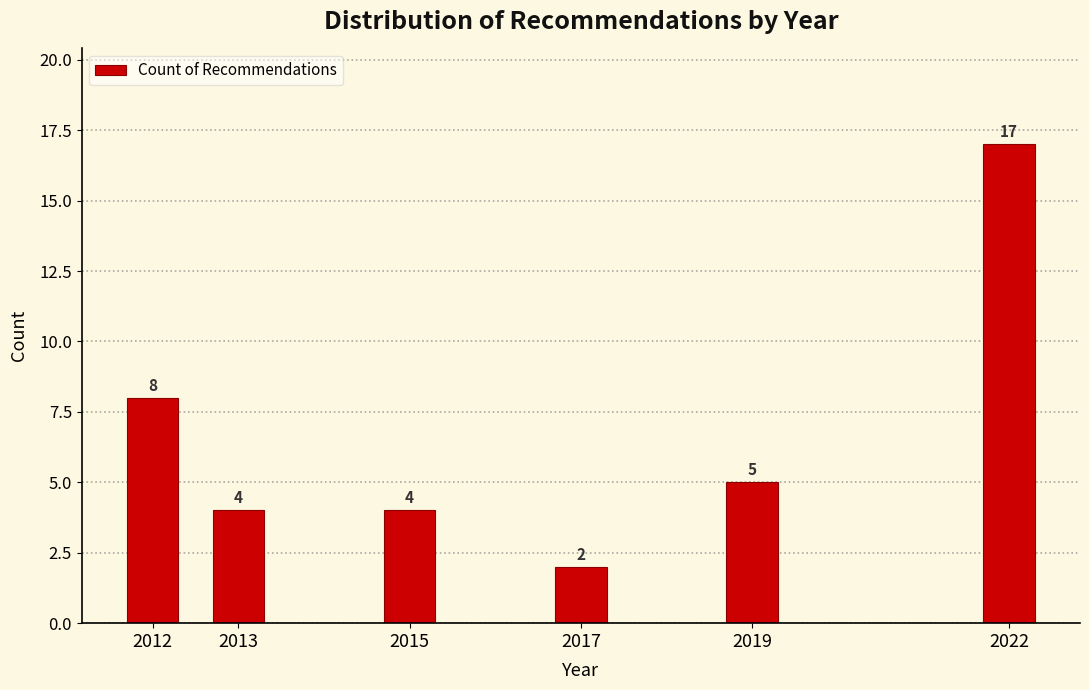

Reading left to right, transcribe all the data shown in this chart.

8	4	4	2	5	17